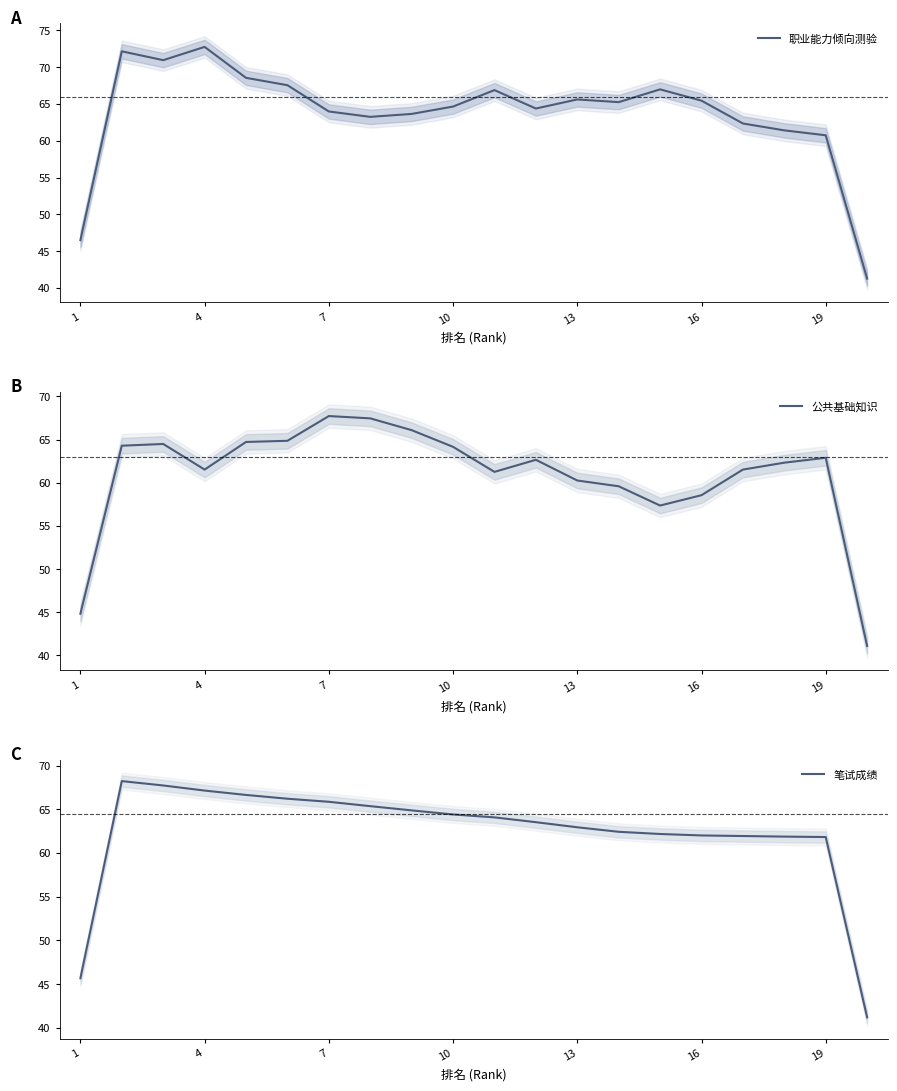

True or false: 公共基础知识 and 职业能力倾向测验 cross at least once.

True